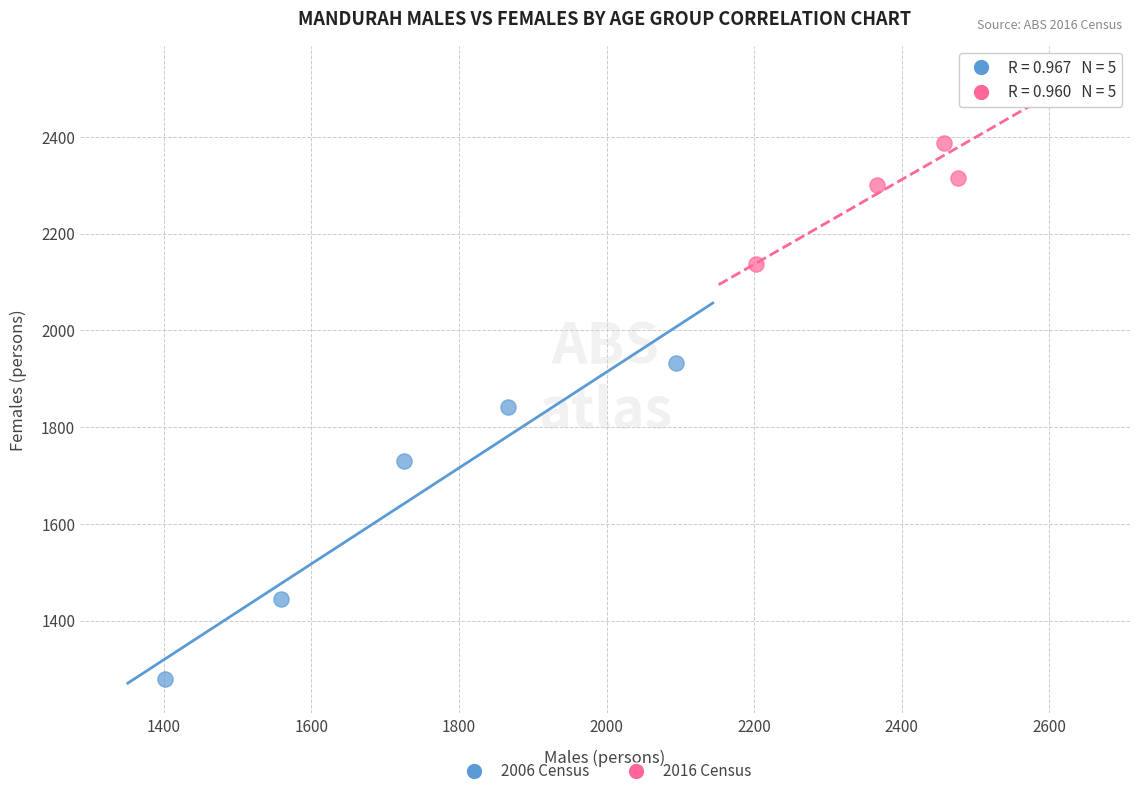

Which series contains the highest Y value?

2016 Census